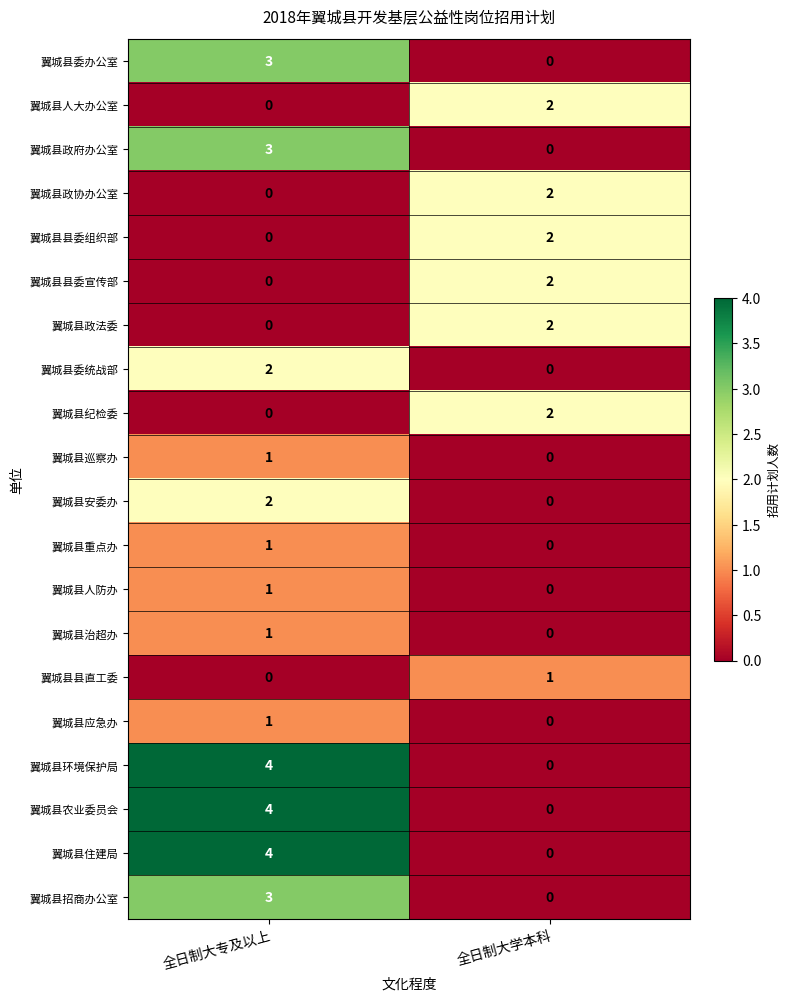

Rank the categories by 翼城县安委办 value from highest to lowest.

全日制大专及以上, 全日制大学本科